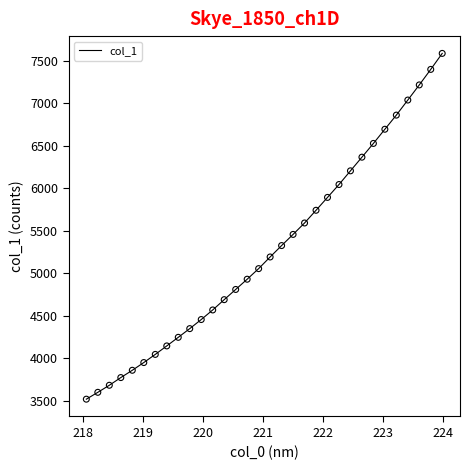

What is the minimum value shown in the chart?

3519.7